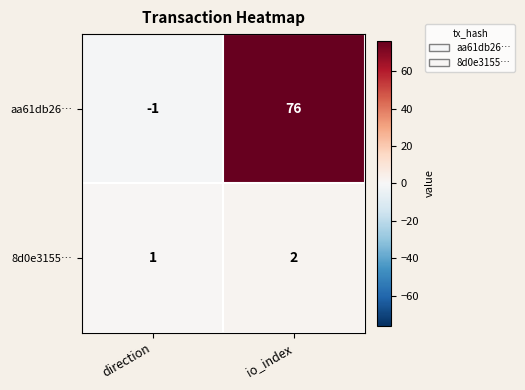

The aa61db26… series shows 20 at io_index. True or false?

False